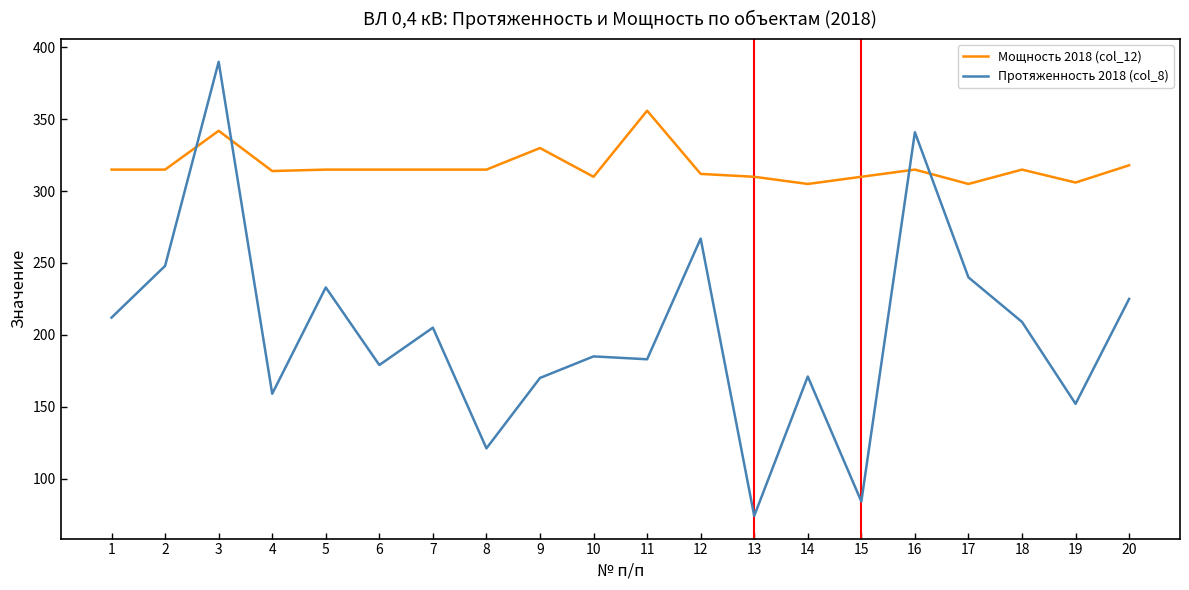

The value of Мощность 2018 (col_12) at 9 is 330. True or false?

True